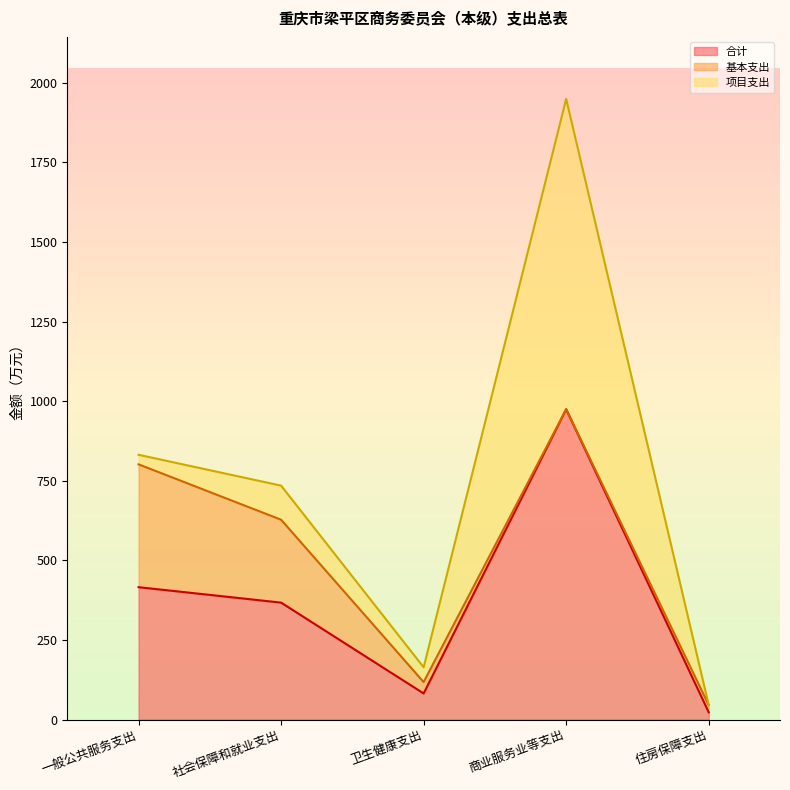

How many values in the 合计 series are below 367?

2